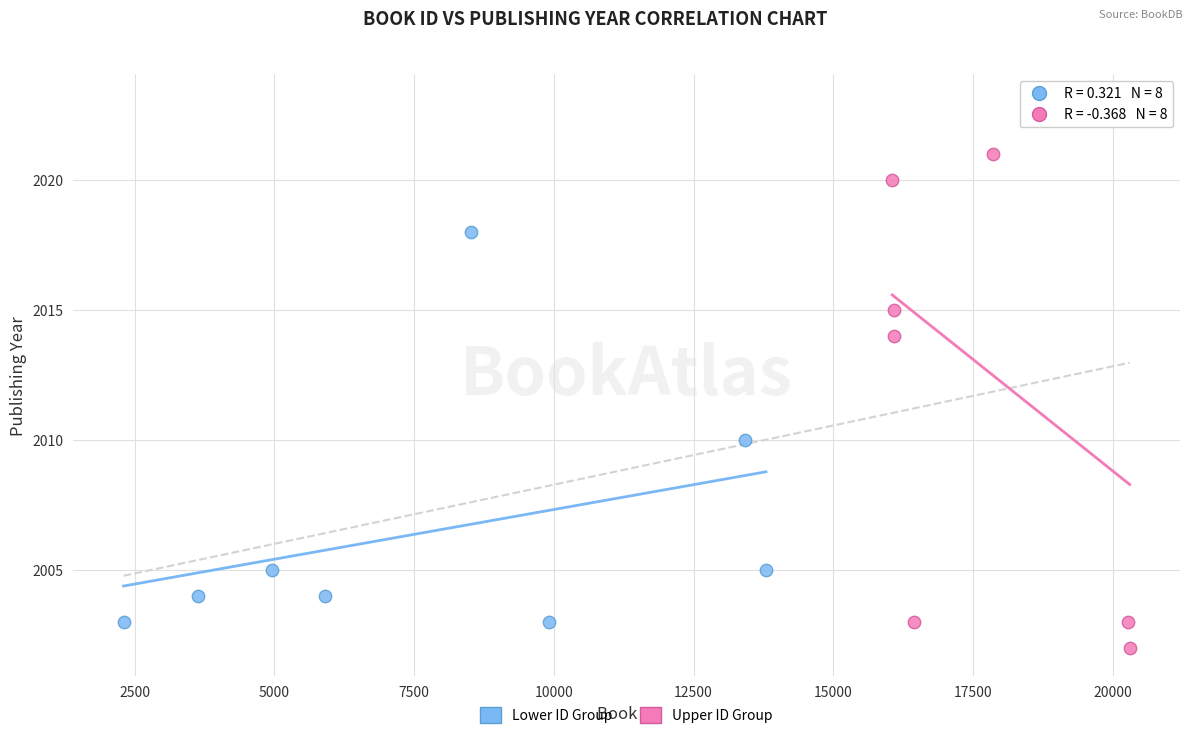

What are all the series names shown in the legend?

Lower ID Group, Upper ID Group